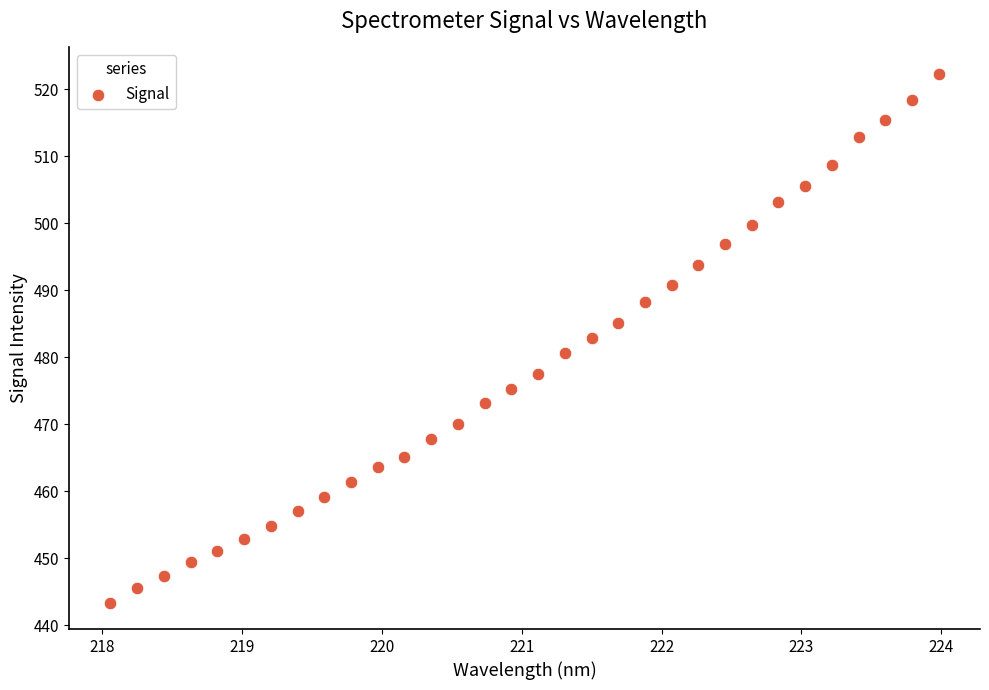

What is the range of Y values (max minus min)?

78.9